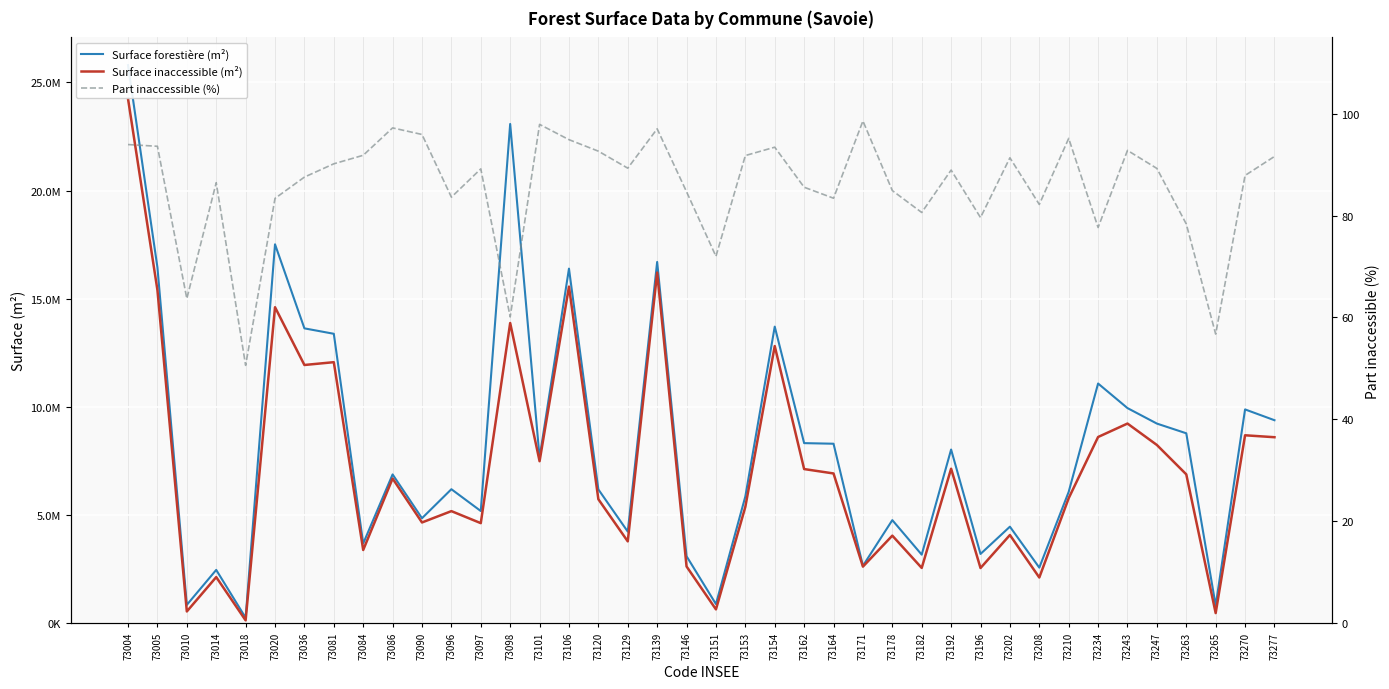

What is the difference between the highest and lowest values at 73202?

4455624.6